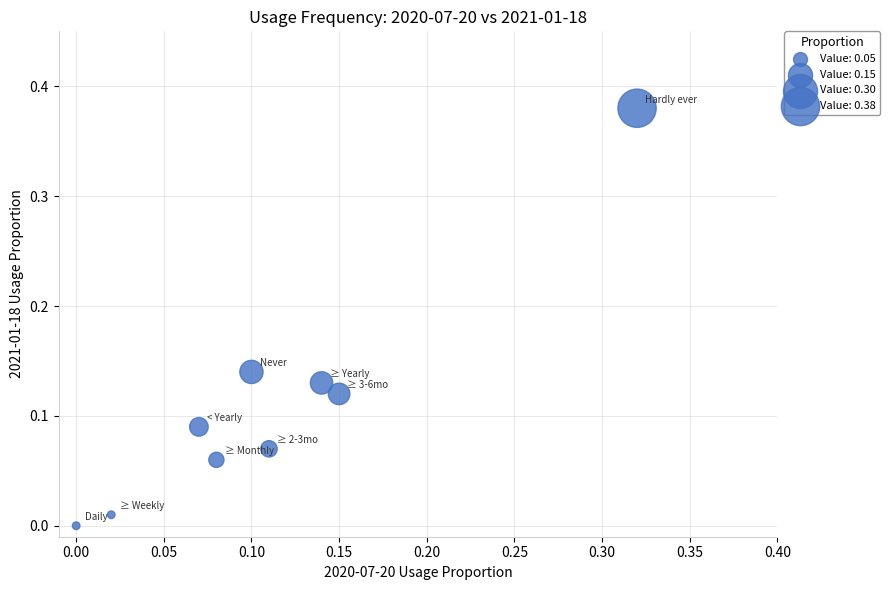

Count the number of points in this scatter plot.

9